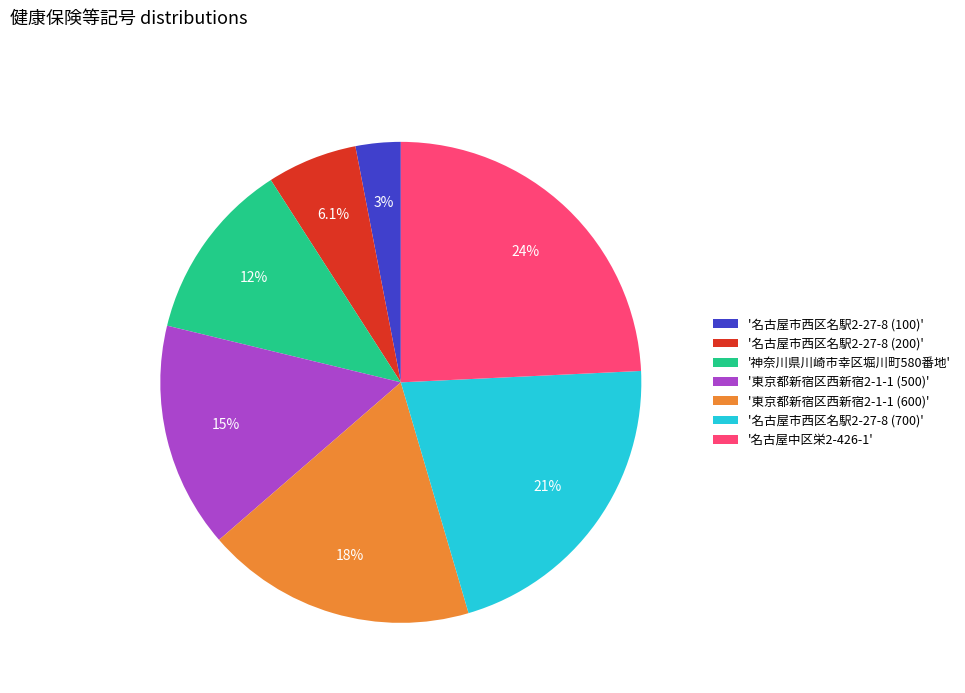

To the nearest percent, what is the difference between the largest and smallest slice percentages?

21%